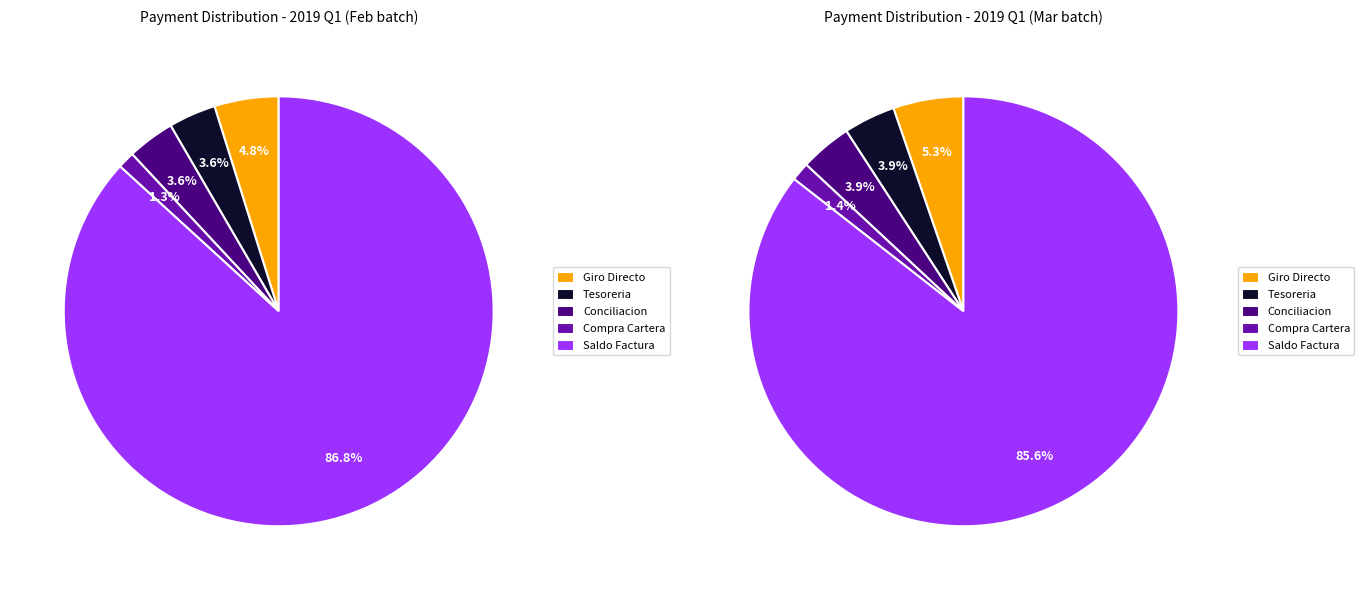

True or false: VALOR PAGADO EPS POR GIRO DIRECTO accounts for 10% of the total.

False